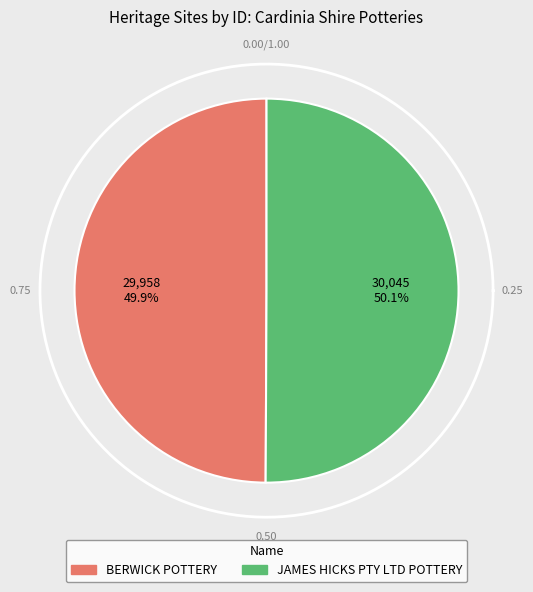

Is there any slice that represents more than half of the pie?

Yes